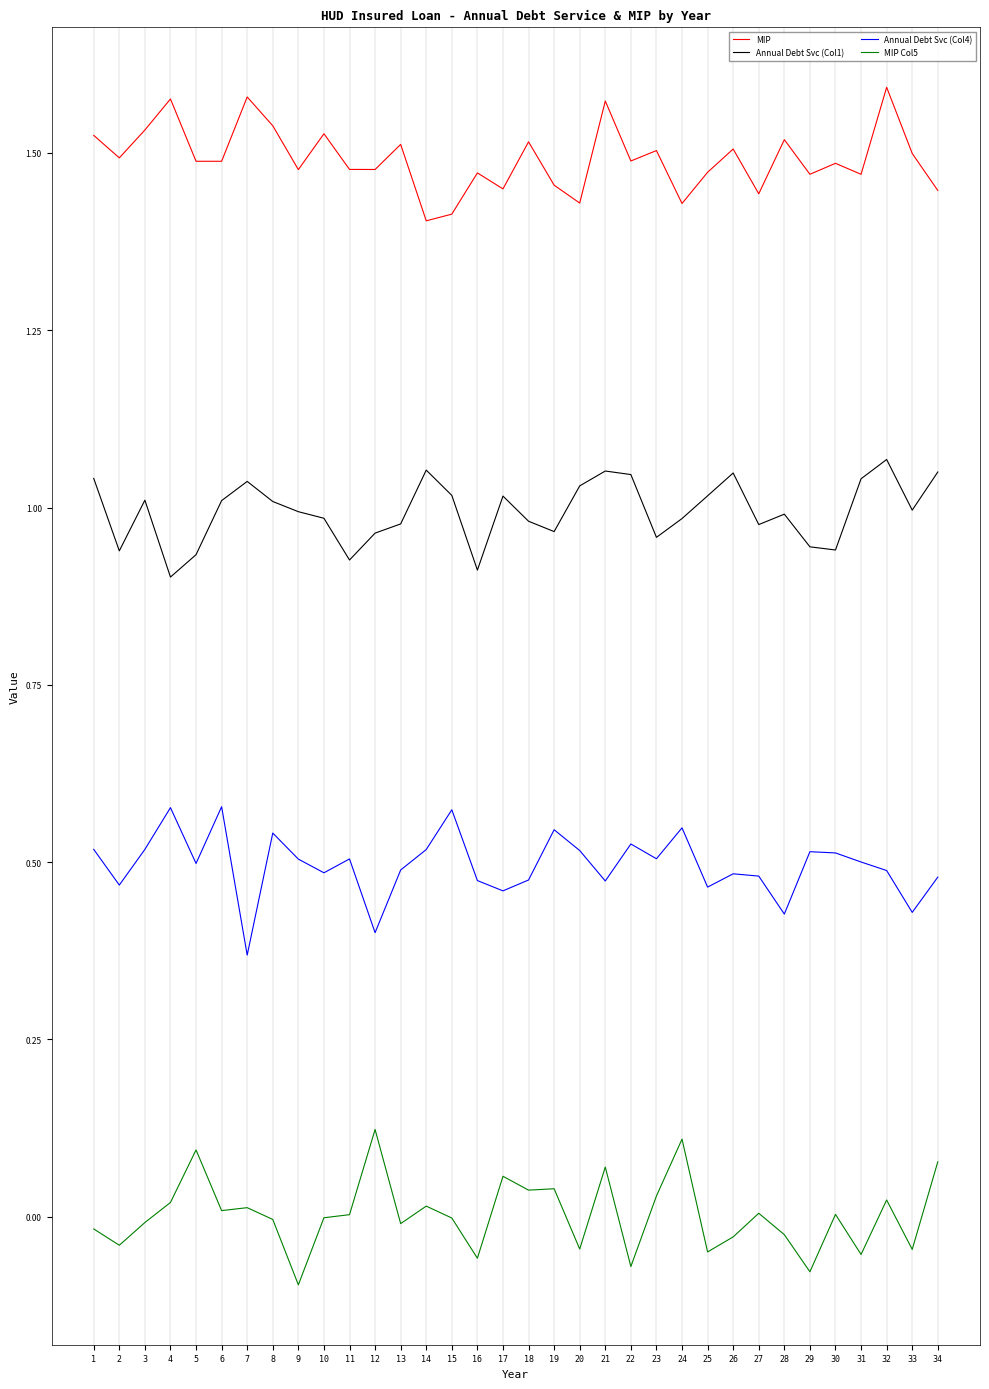

Where is the first local maximum for Annual Debt Svc (Col4)?

4